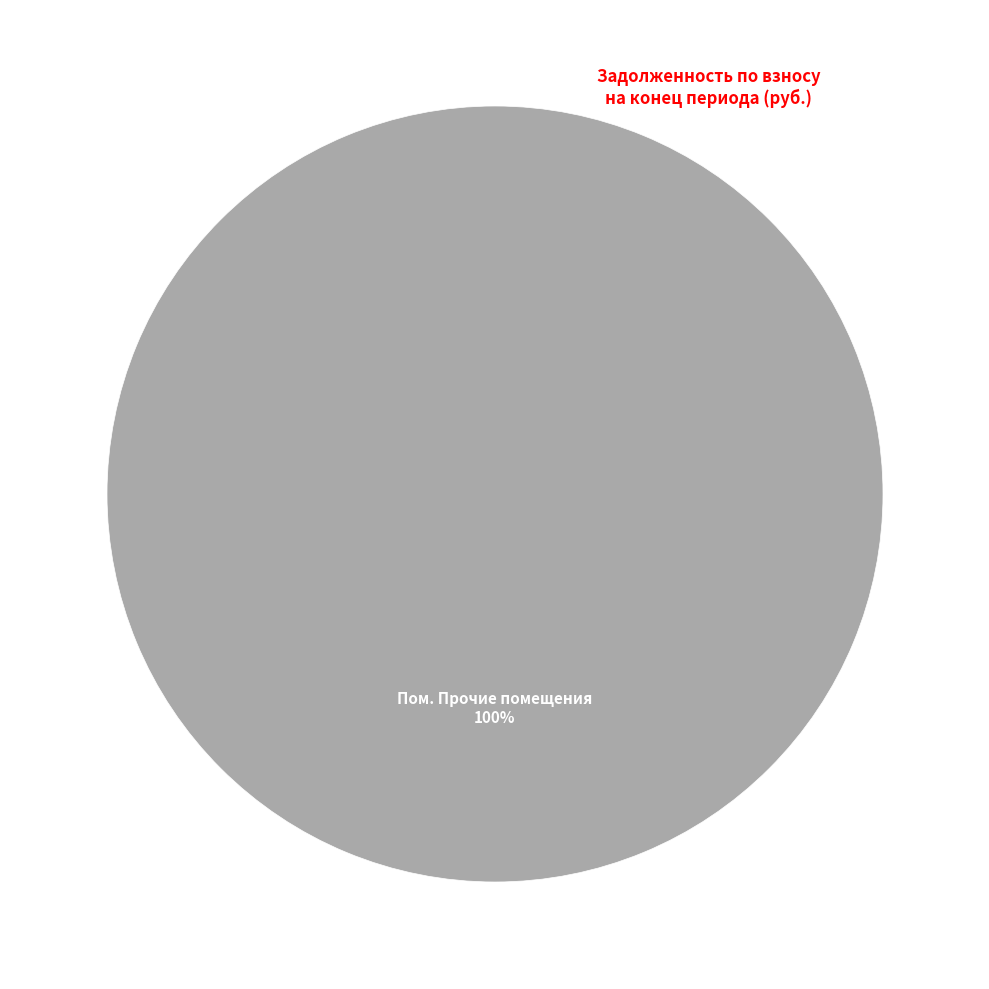

Is there a majority slice in this chart?

Yes